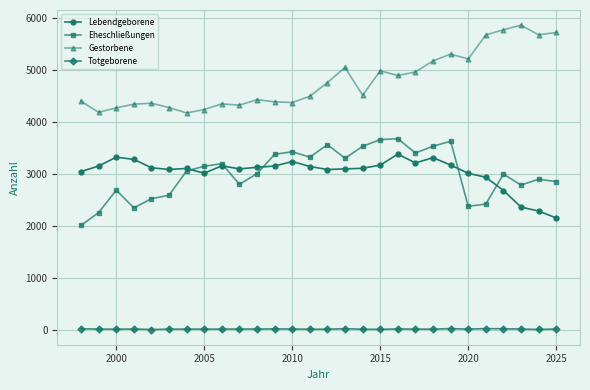

What is the sum of all Gestorbene values?

134220